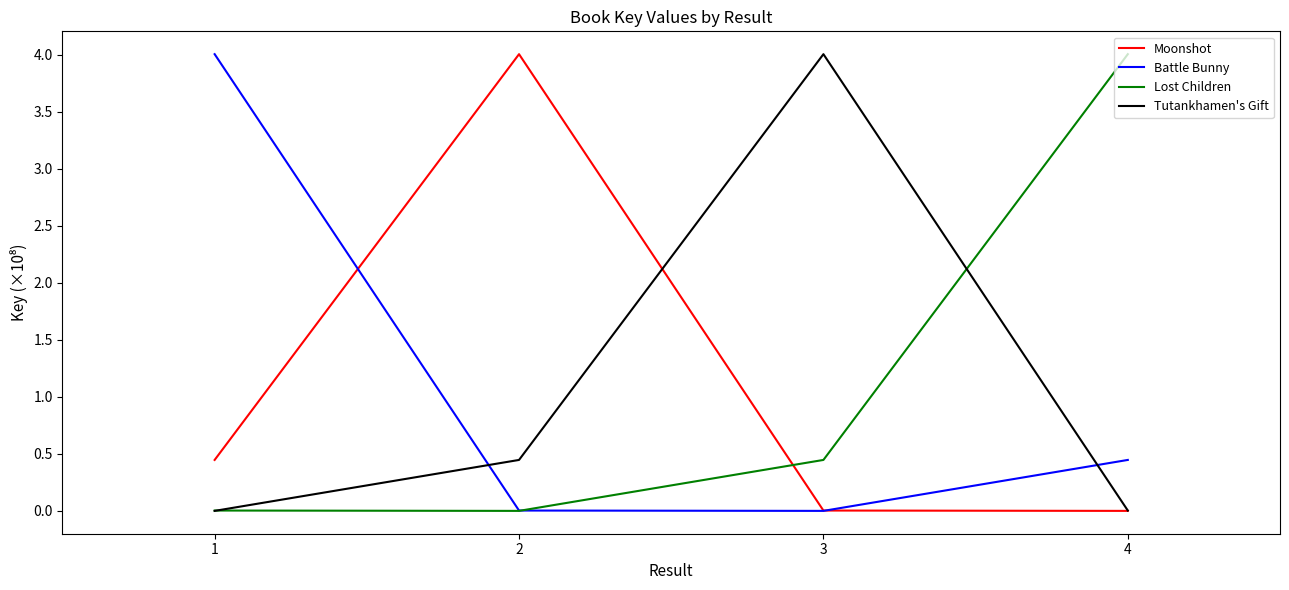

What is the difference between the highest and lowest values at 2?

4.0